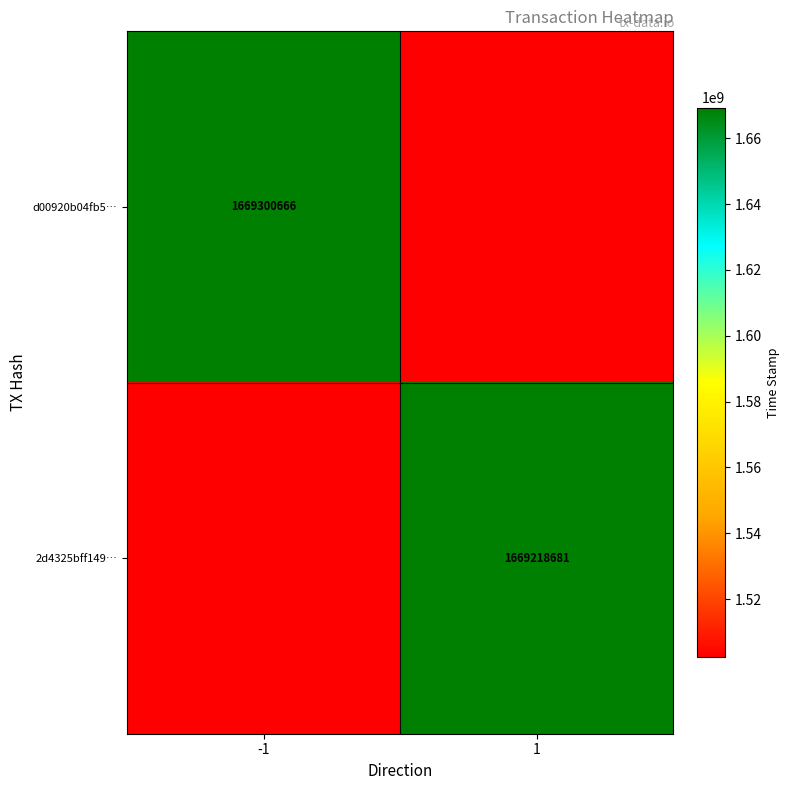

Is it true that d00920b04fb5… equals 2361082019.0 at -1?

False